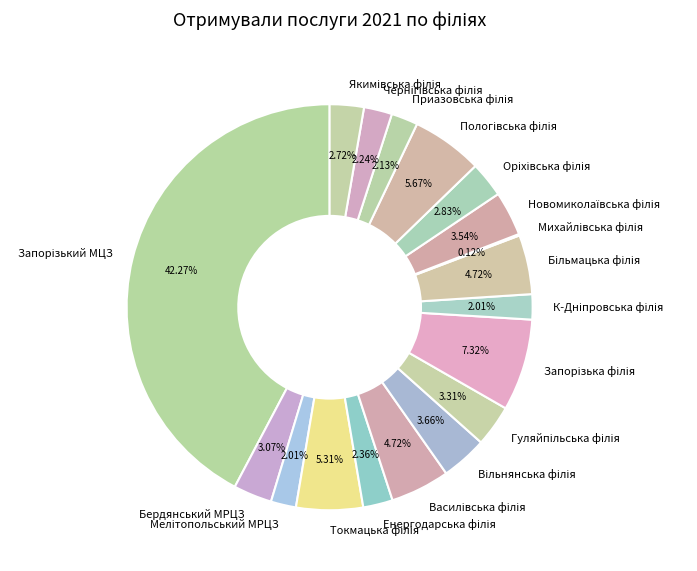

Is there a majority slice in this chart?

No